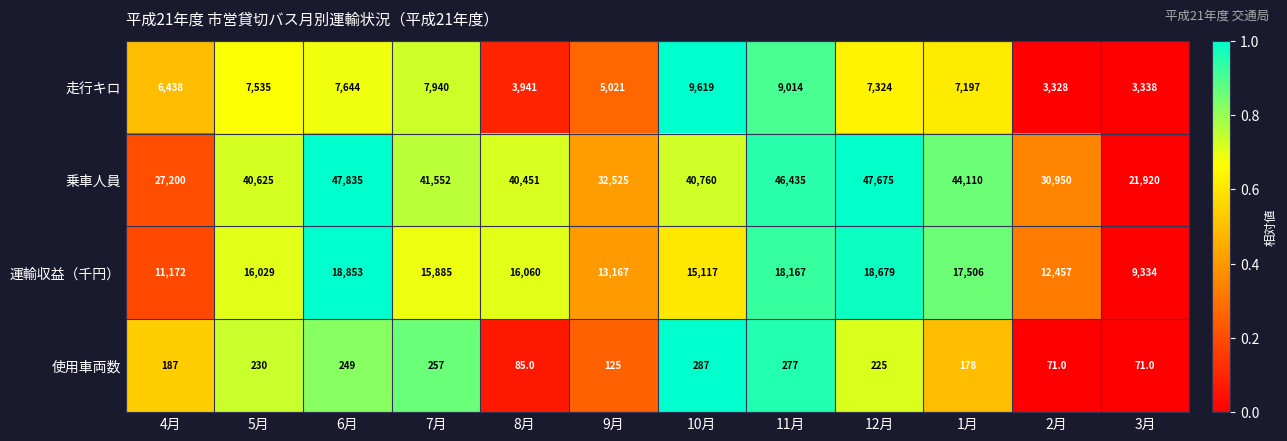

What is the sum of the 運輸収益（千円） values at 1月 and 4月?

28678